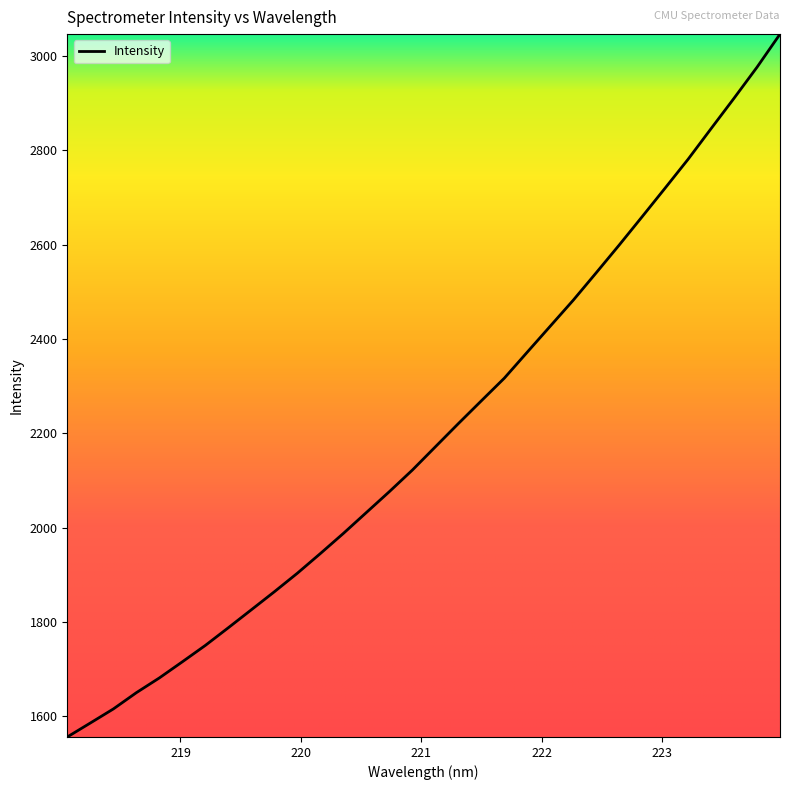

What is the minimum value shown in the chart?

1556.5